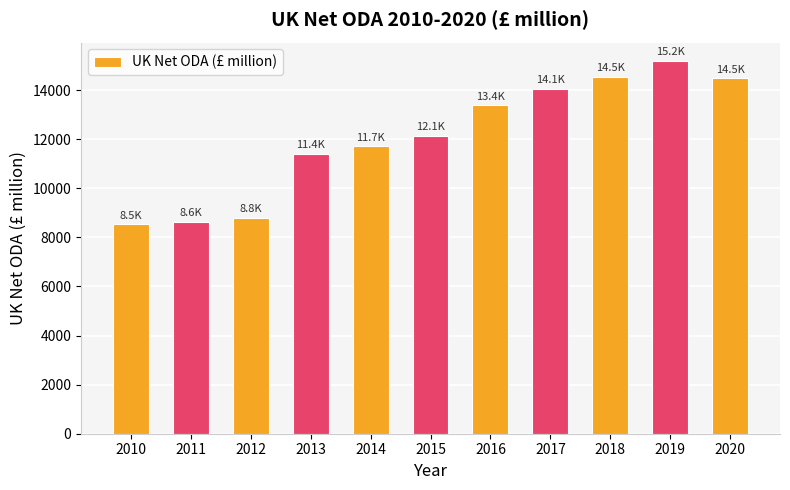

What is the difference between the maximum and second lowest values?

6547.9